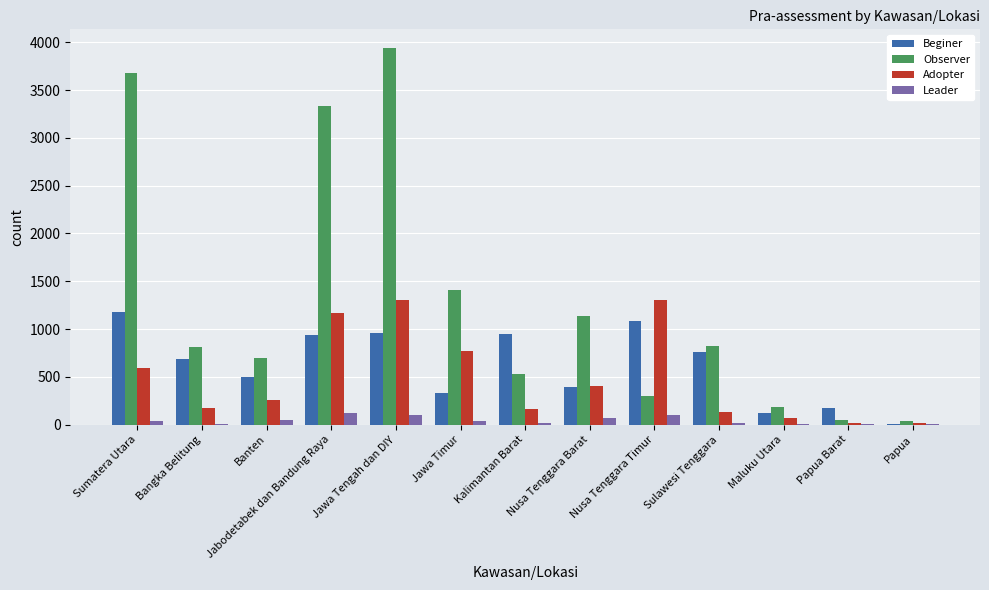

What is the sum of all Beginer values?

8079